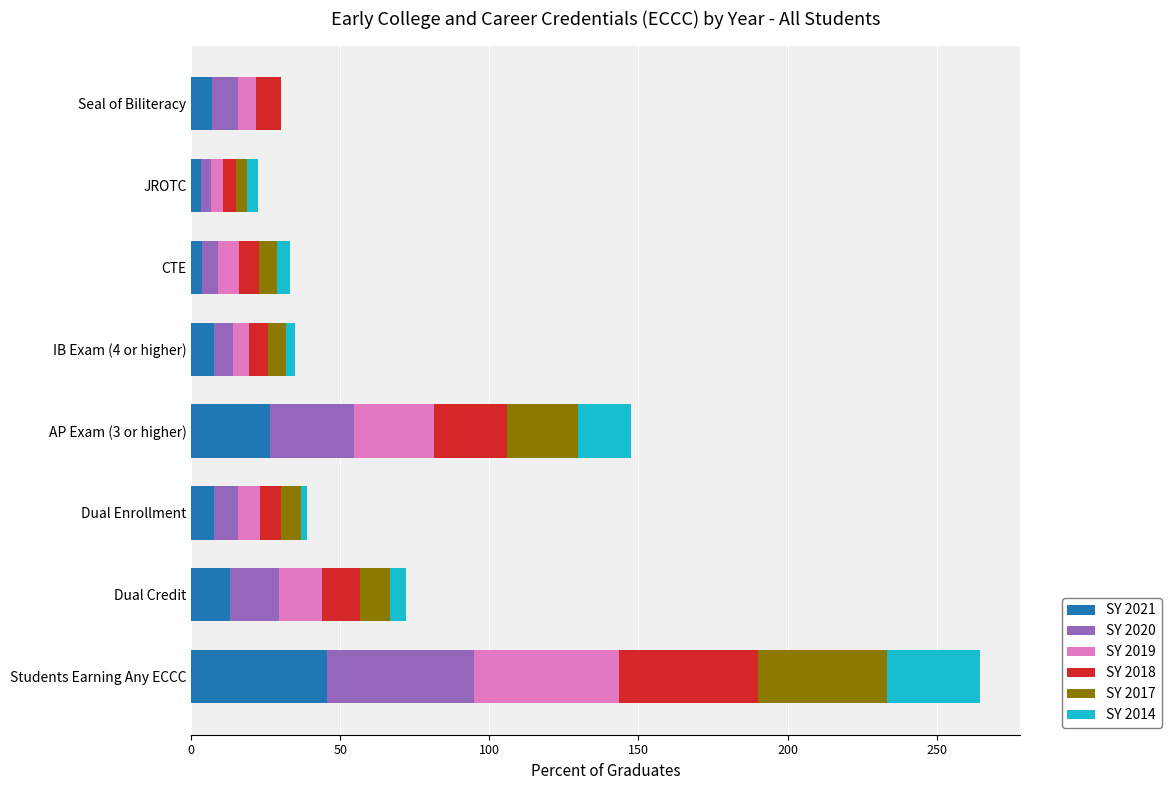

What is the highest value of the SY 2021 series?

45.5